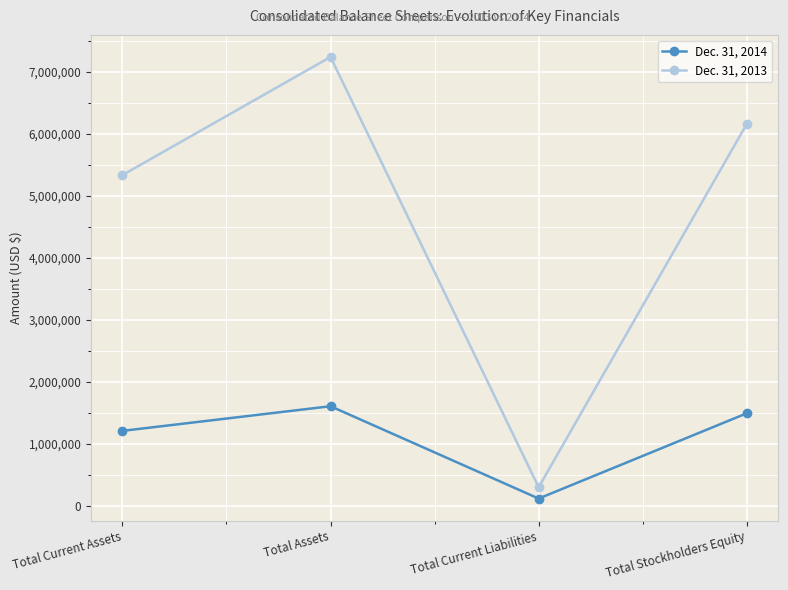

Rank the series by their average value, from highest to lowest.

Dec. 31, 2013, Dec. 31, 2014